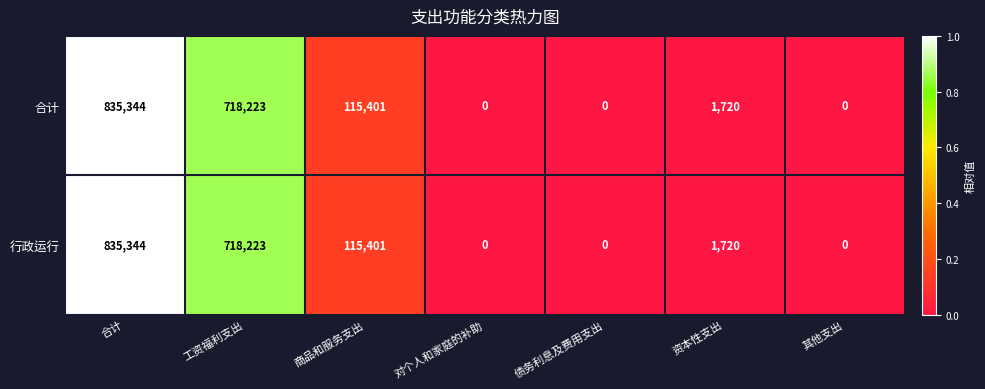

The value of 合计 at 其他支出 is -253808. True or false?

False